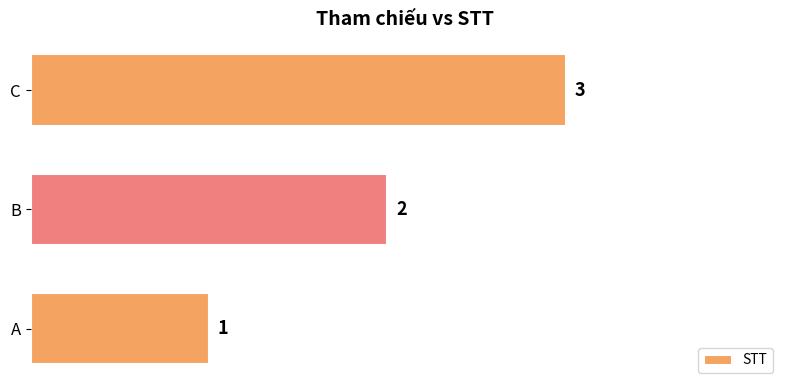

Is it true that the value at B is 2?

True